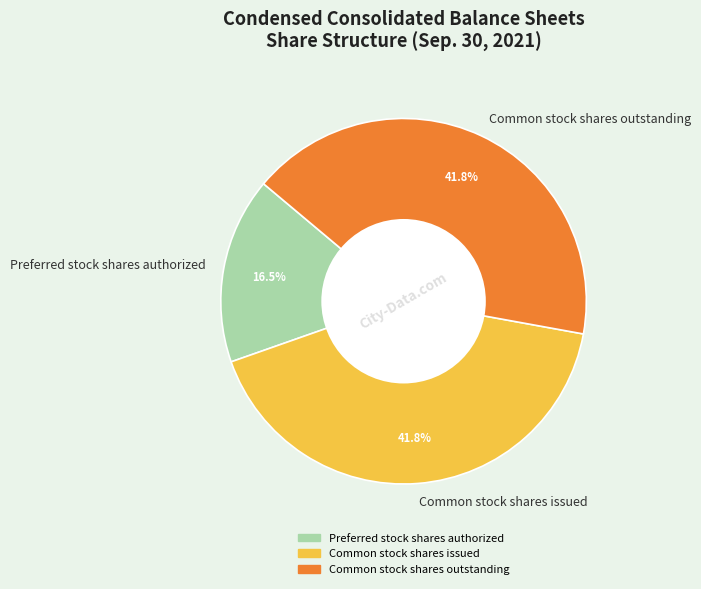

The Common stock shares outstanding slice represents 42% of the pie. True or false?

True